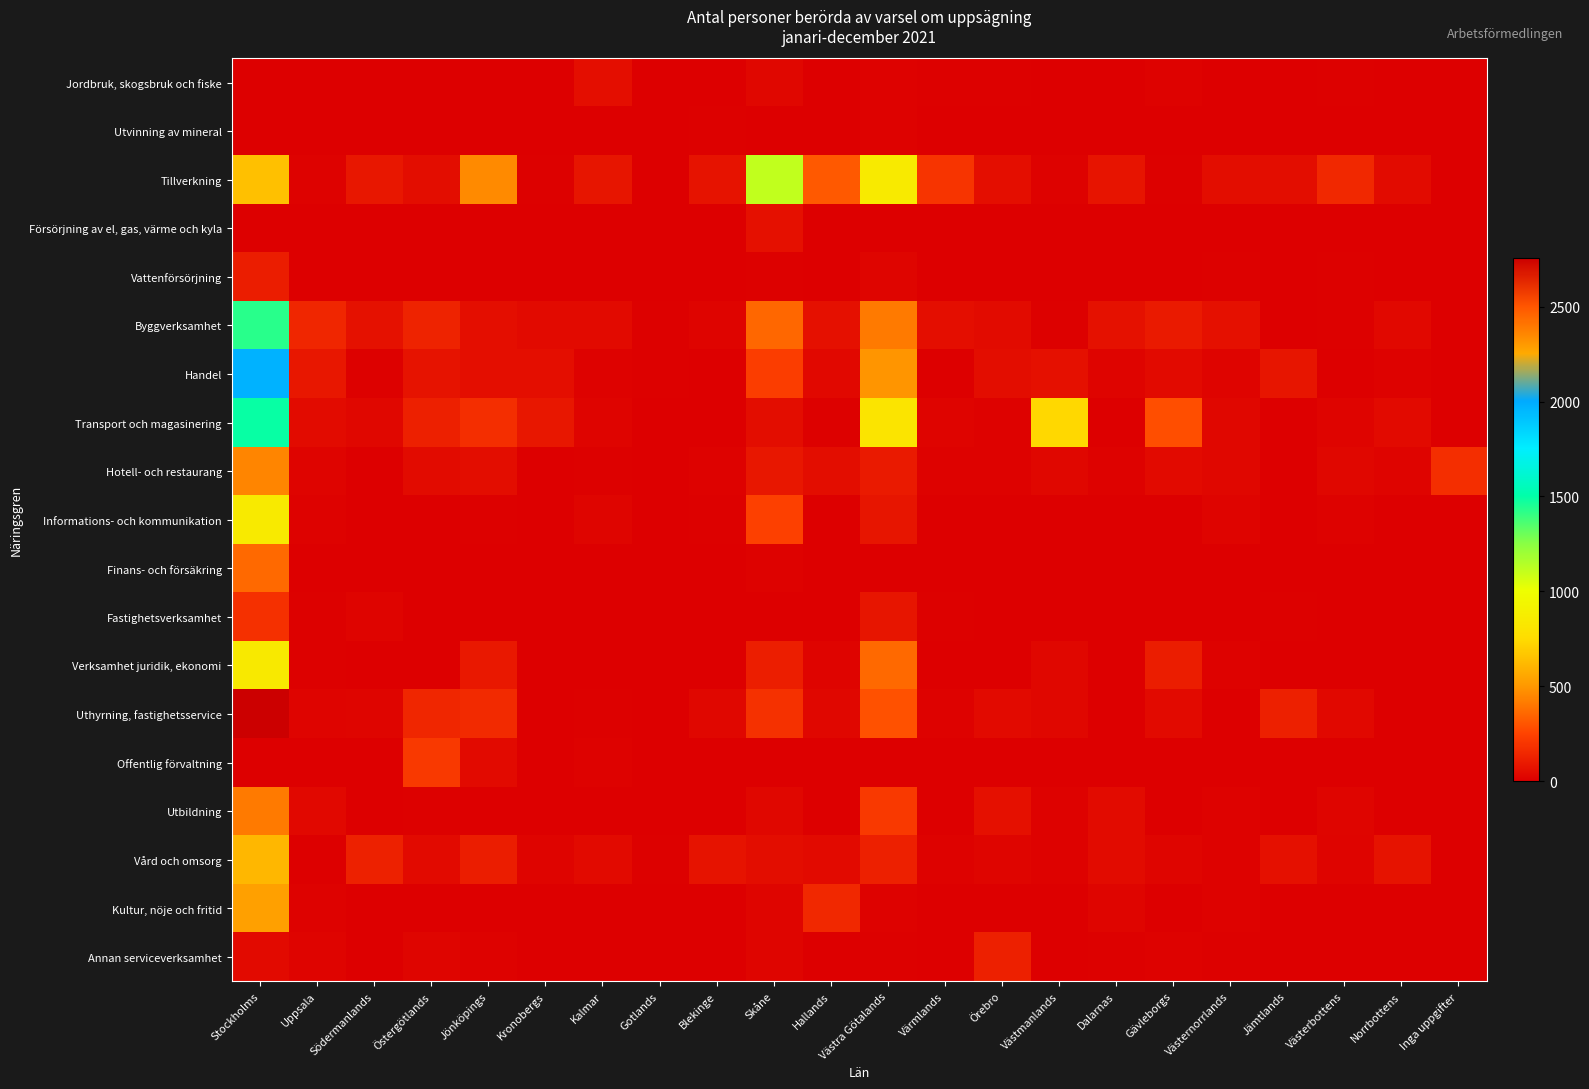

Rank the series by their maximum value, from lowest to highest.

Utvinning av mineral, Jordbruk, skogsbruk och fiske, Försörjning av el, gas, värme och kyla, Vattenförsörjning, Annan serviceverksamhet, Fastighetsverksamhet, Offentlig förvaltning, Finans- och försäkring, Utbildning, Hotell- och restaurang, Kultur, nöje och fritid, Vård och omsorg, Verksamhet juridik, ekonomi, Informations- och kommunikation, Tillverkning, Byggverksamhet, Transport och magasinering, Handel, Uthyrning, fastighetsservice